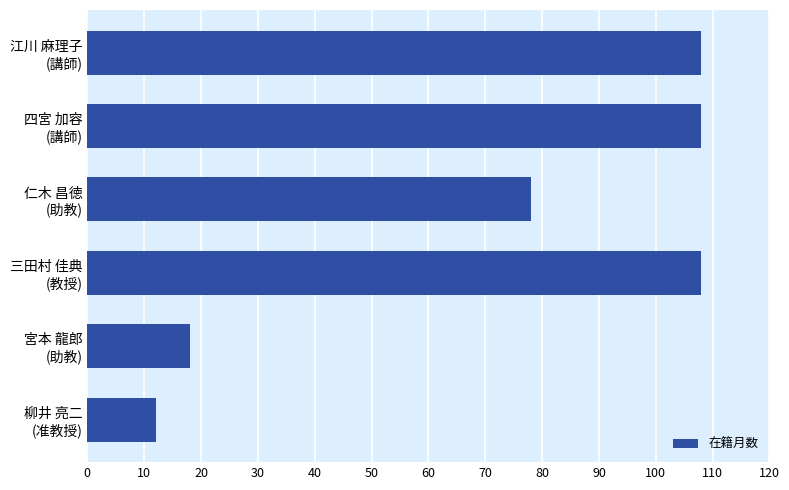

What is the average value?

72